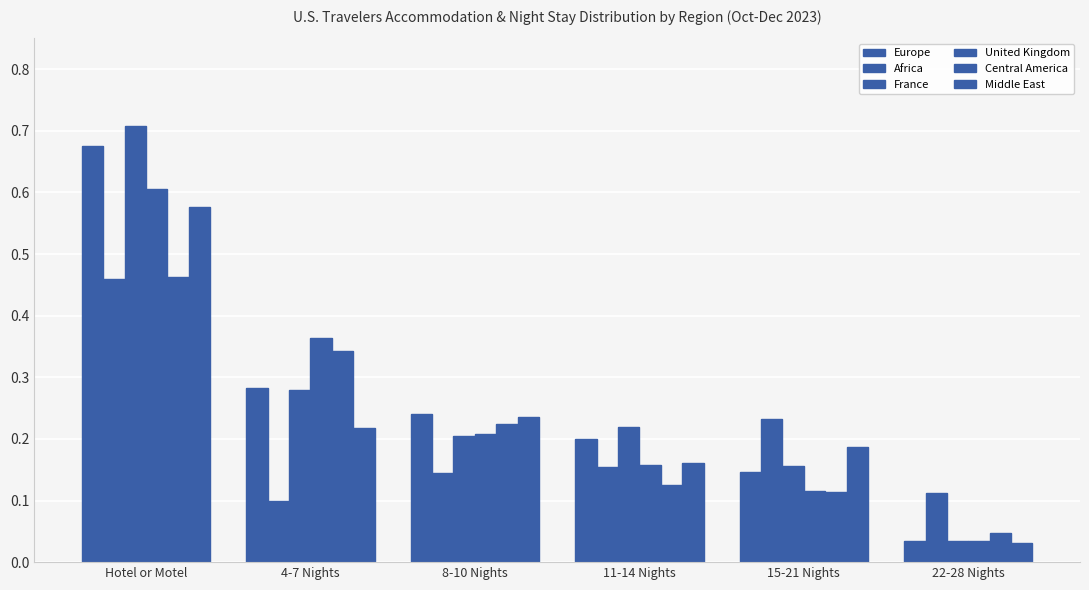

What are all the series names shown in the legend?

Europe, Africa, France, United Kingdom, Central America, Middle East